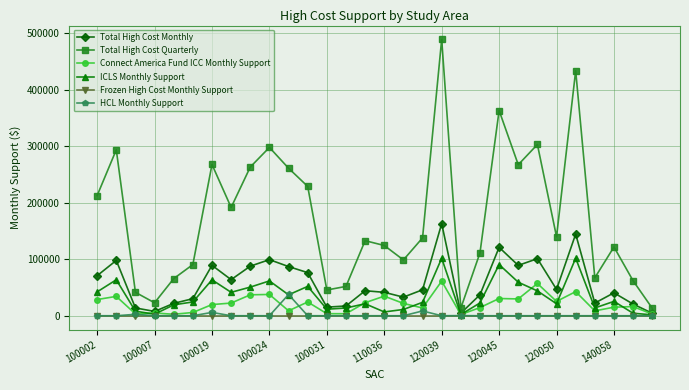

True or false: Total High Cost Quarterly has more than 0 points higher than both neighbors.

True